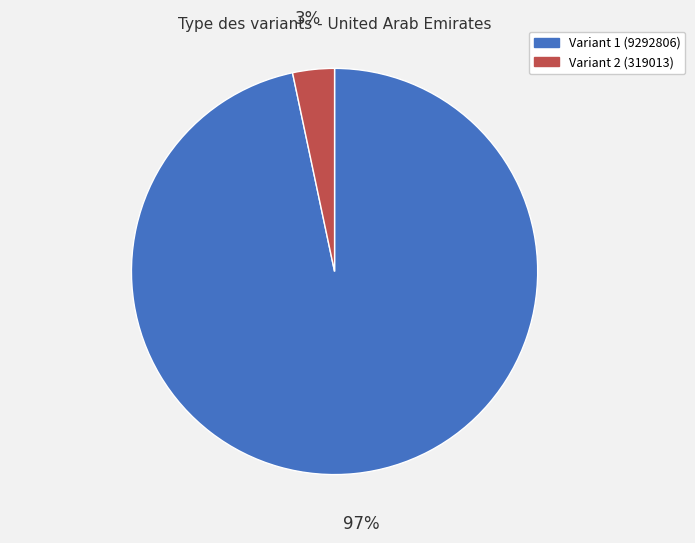

To the nearest percent, what is the average slice percentage?

50%